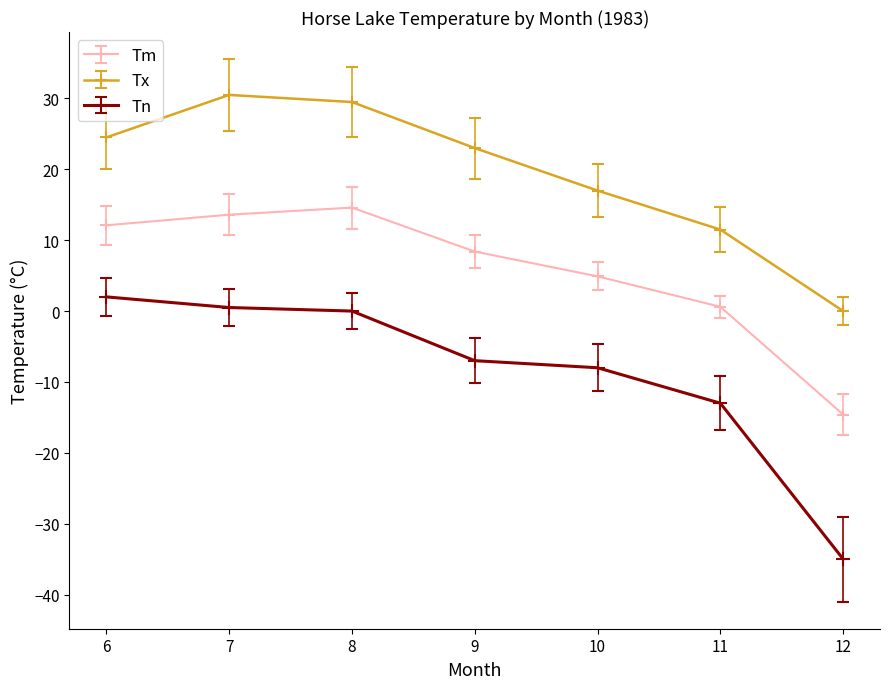

True or false: Tx and Tm intersect in this chart.

False